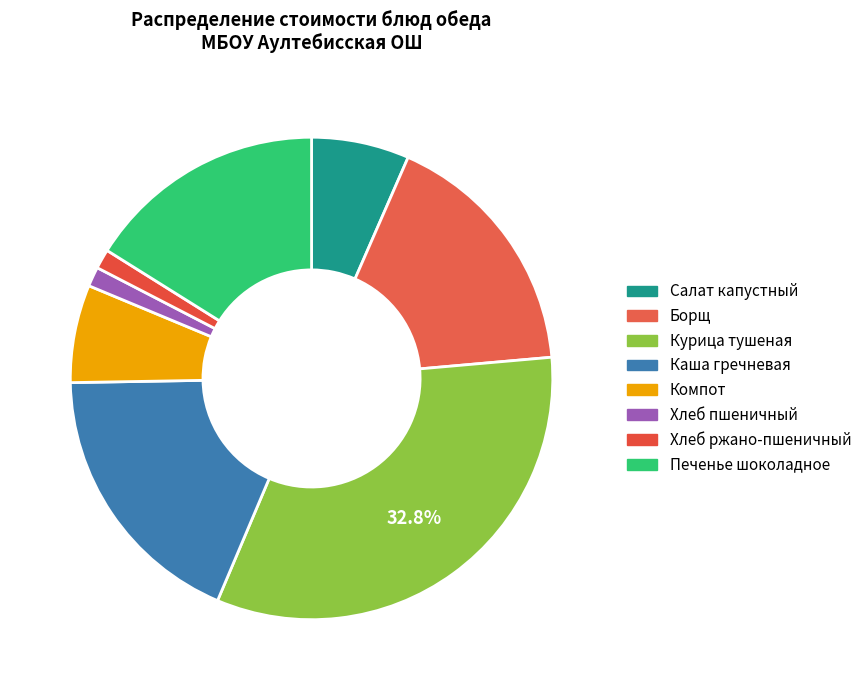

Count the number of slices in the pie.

8